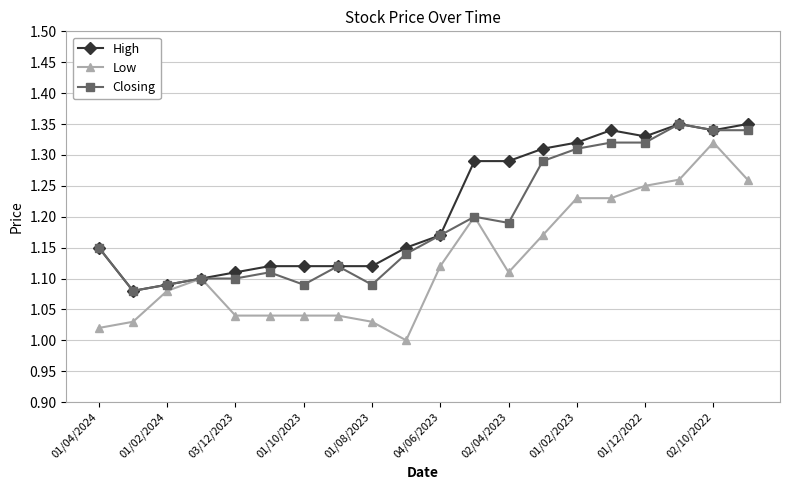

Which series has the widest spread of values?

Low